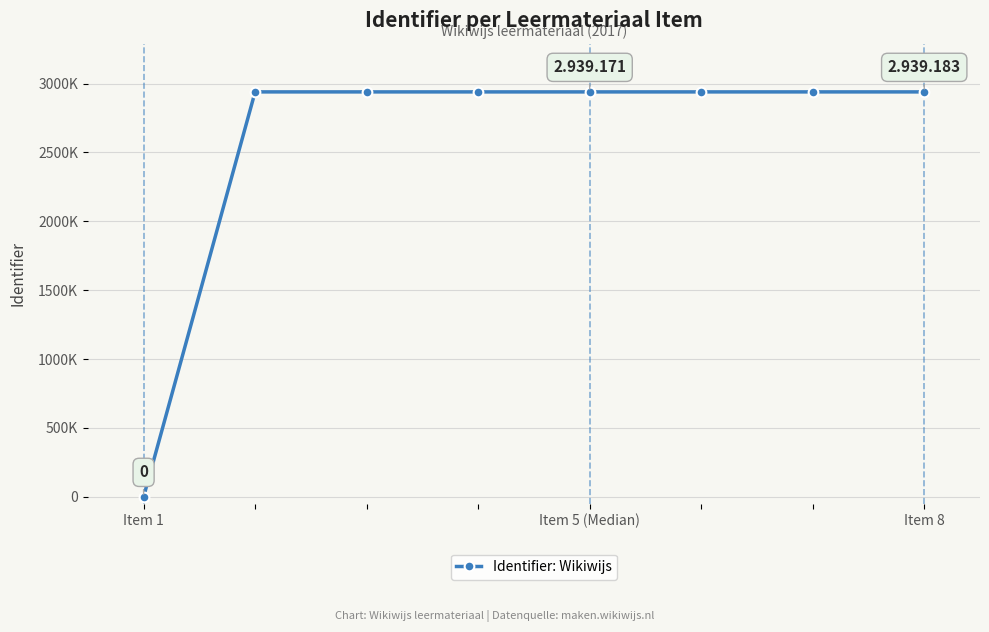

Is this an area chart (filled region under the line)?

No